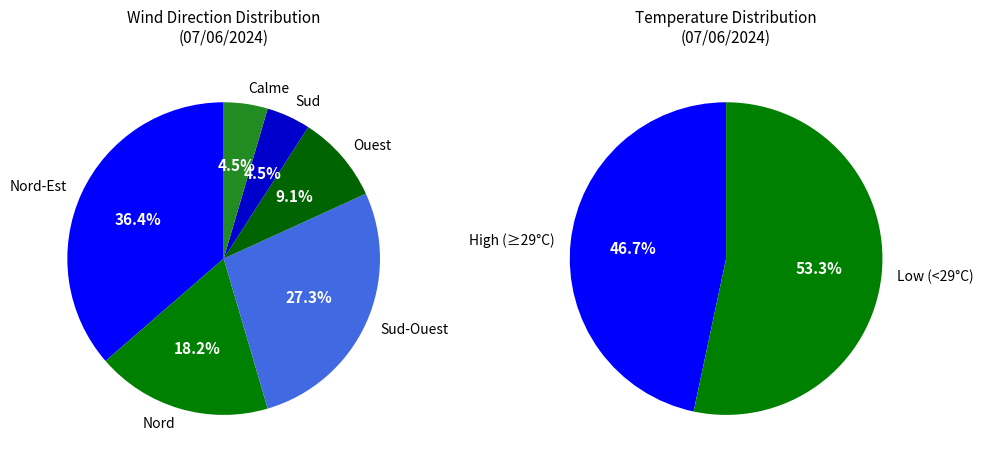

Rank the categories by value from lowest to highest.

Sud, Calme, Ouest, Nord, Sud-Ouest, Nord-Est